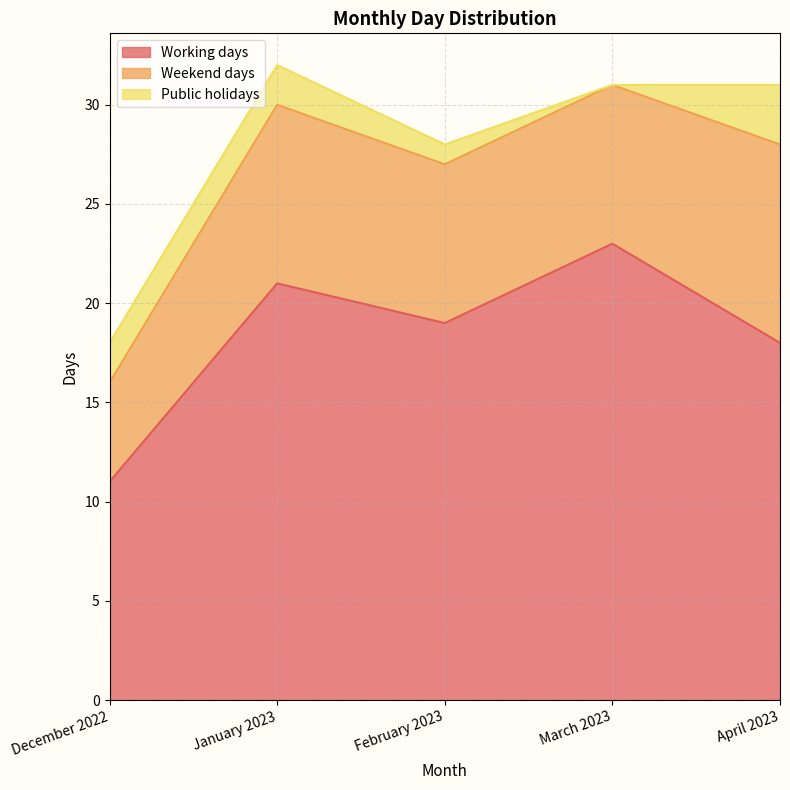

In Public holidays, how many points are lower than both neighbors (excluding endpoints)?

1